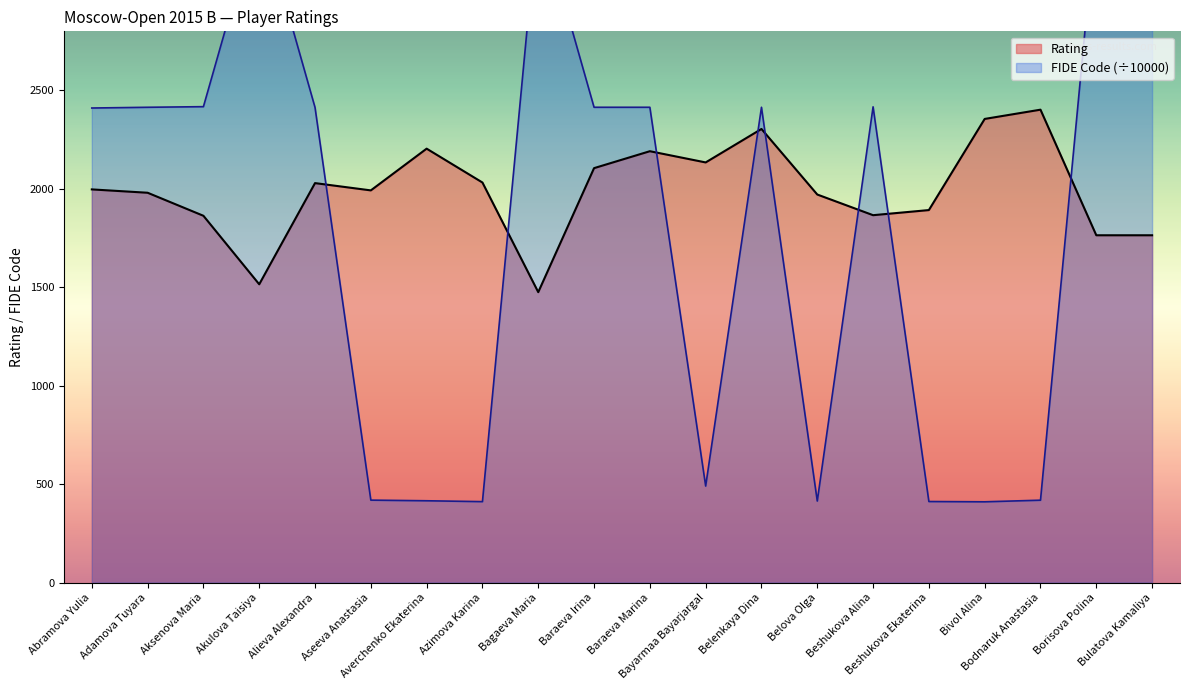

At how many categories does at least one series exceed 2733?

4